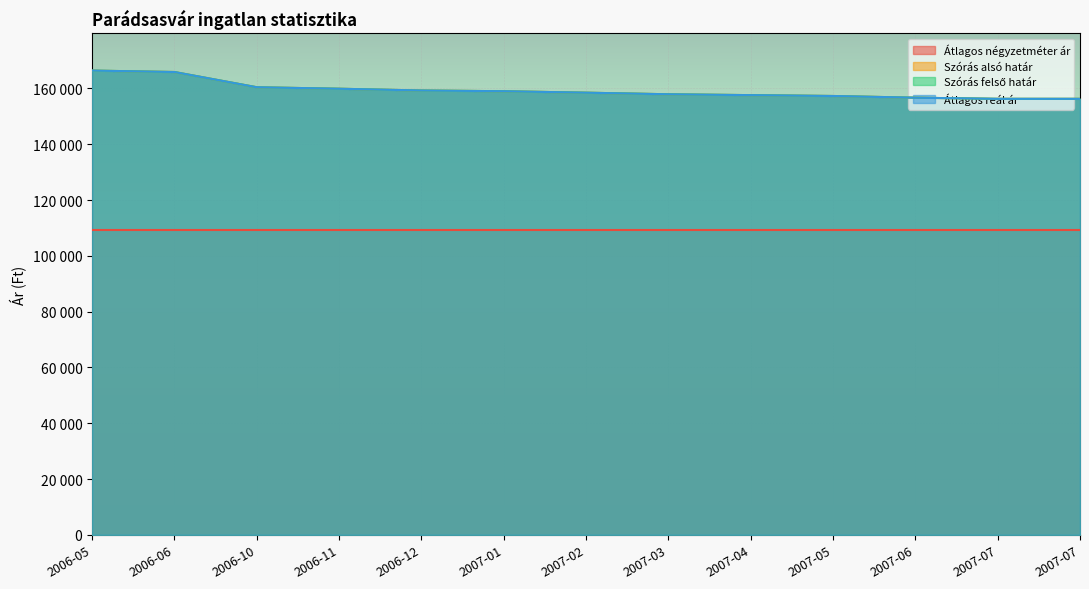

What is the label of the 8th point from the left?

2007-03